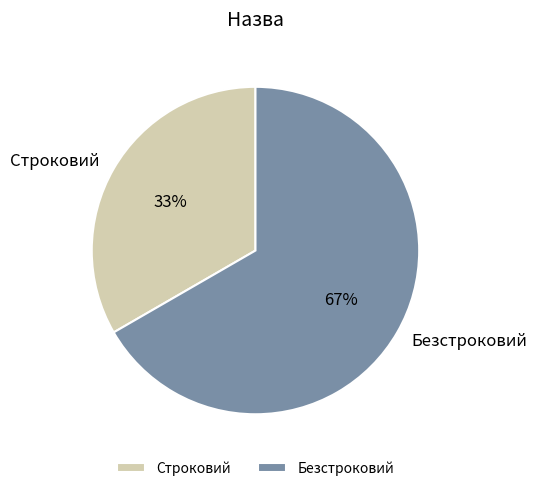

Is the sum of Безстроковий and Строковий greater than half?

Yes